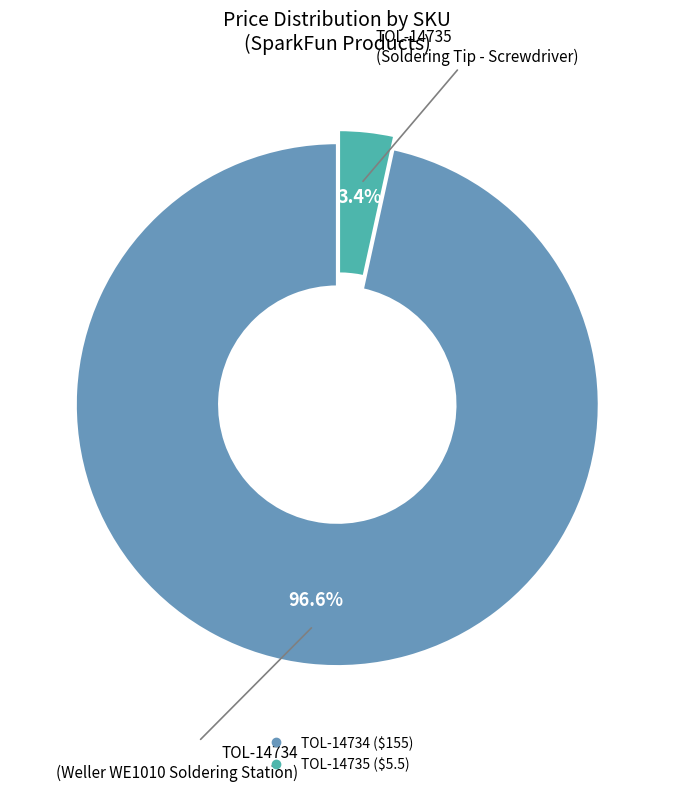

Count the number of slices in the pie.

2